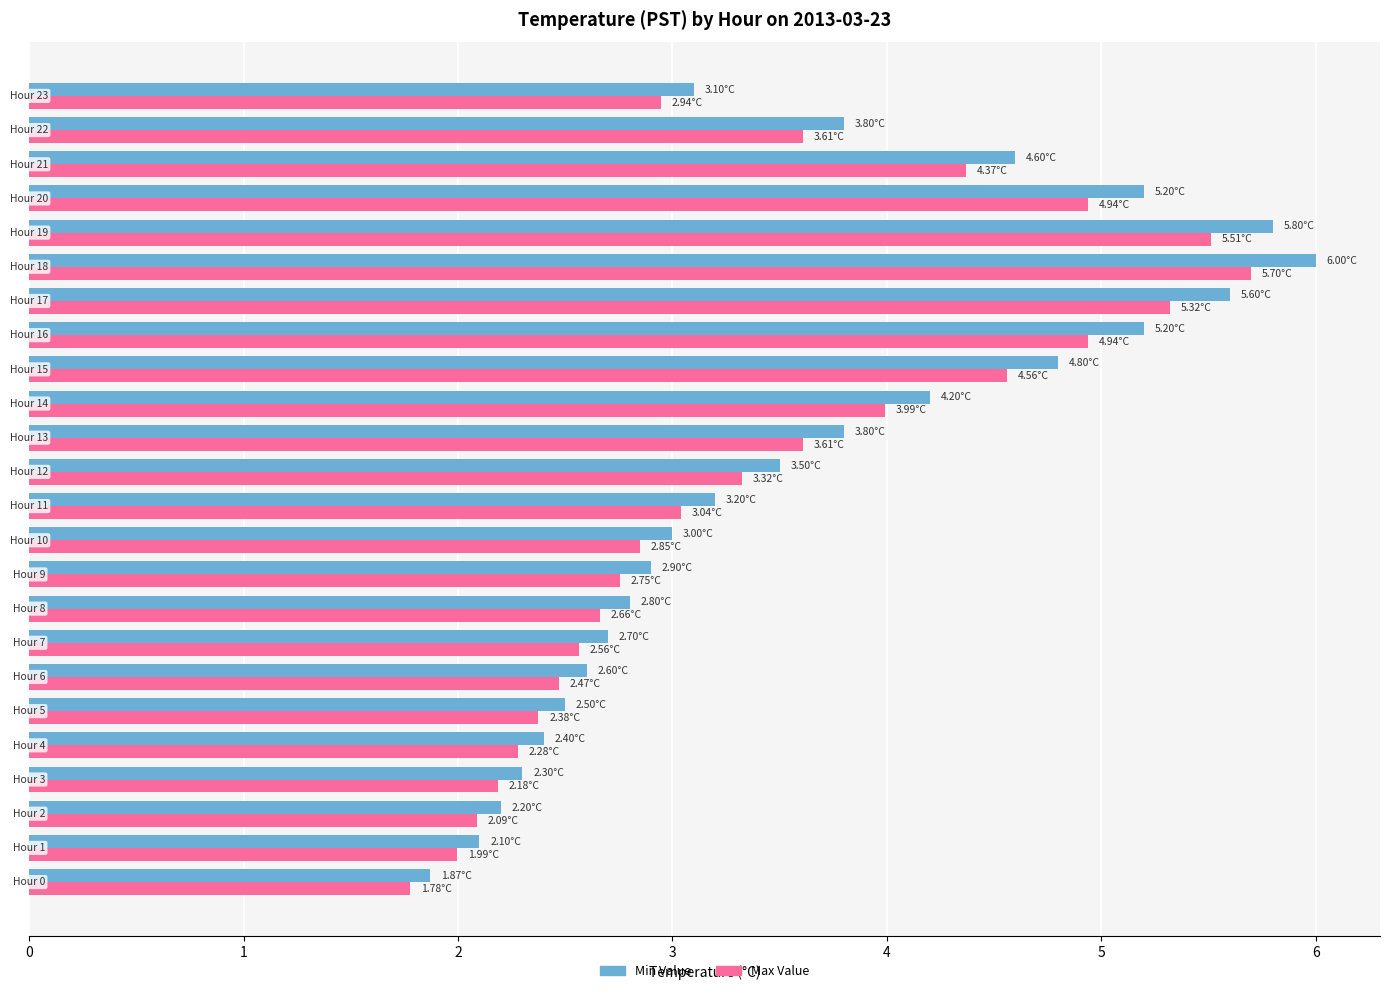

Rank the series by their maximum value, from highest to lowest.

Min Value, Max Value